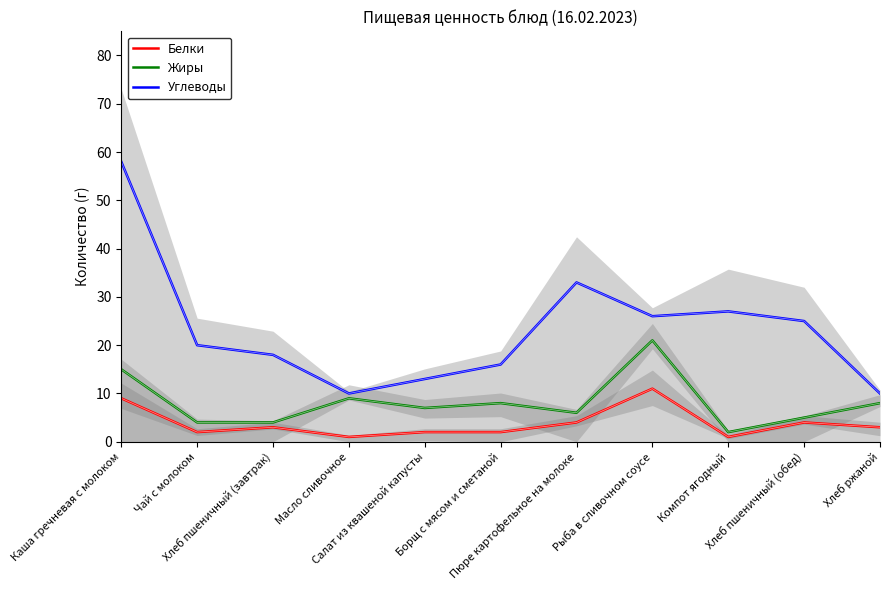

List the series in order of their overall mean, lowest first.

Белки, Жиры, Углеводы